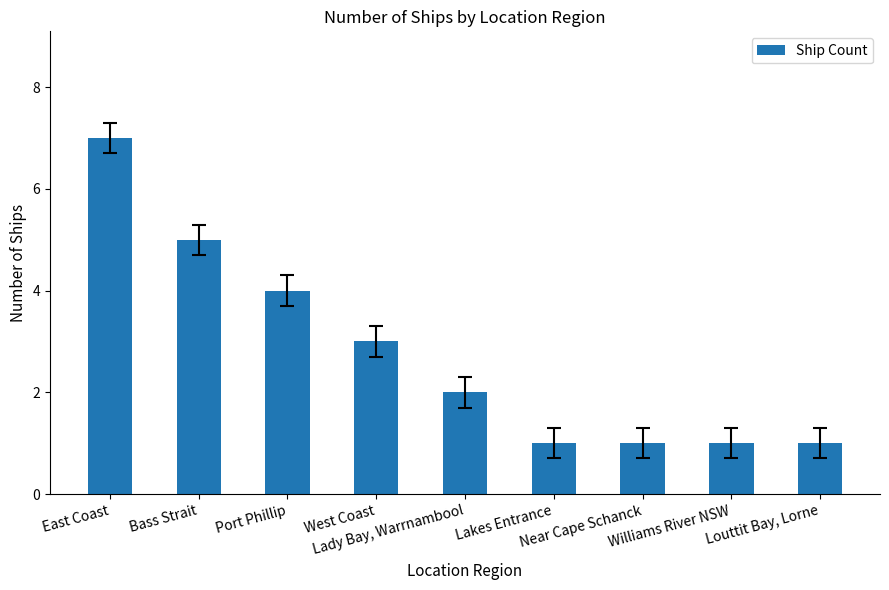

How many data points are less than 2?

4